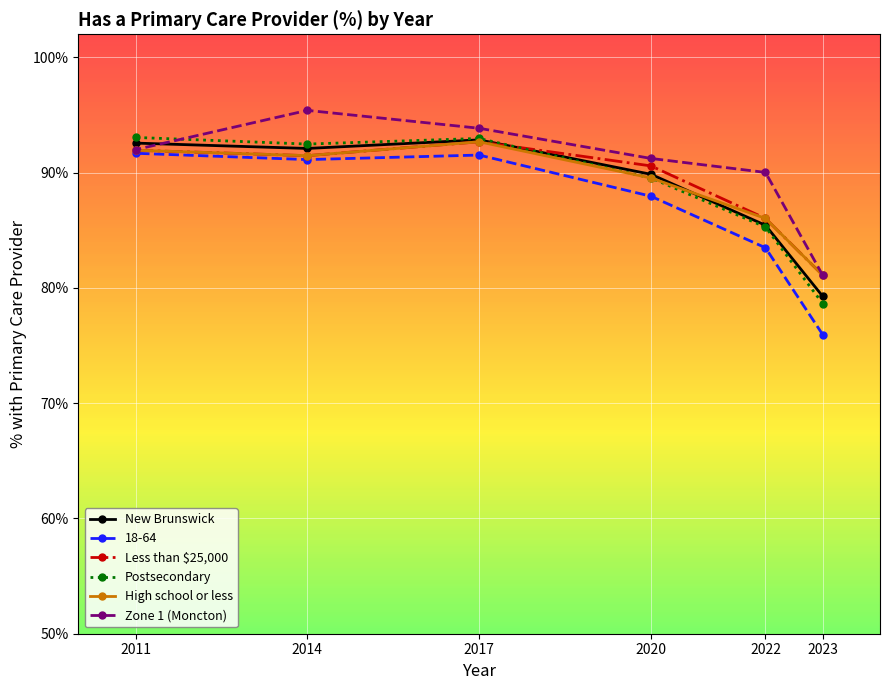

Rank the categories by Zone 1 (Moncton) value from lowest to highest.

2023, 2022, 2020, 2011, 2017, 2014